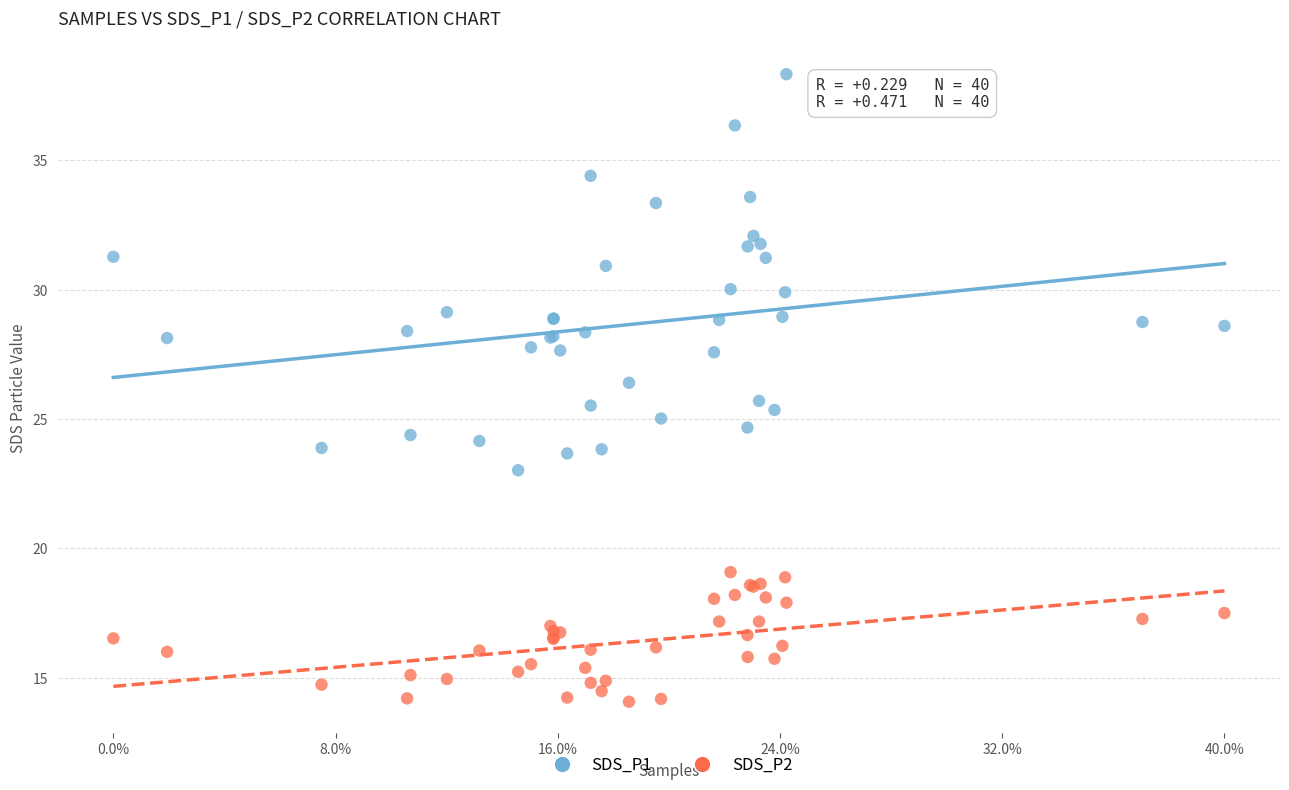

What is the X range (max minus min) for the scatter plot?

1.0